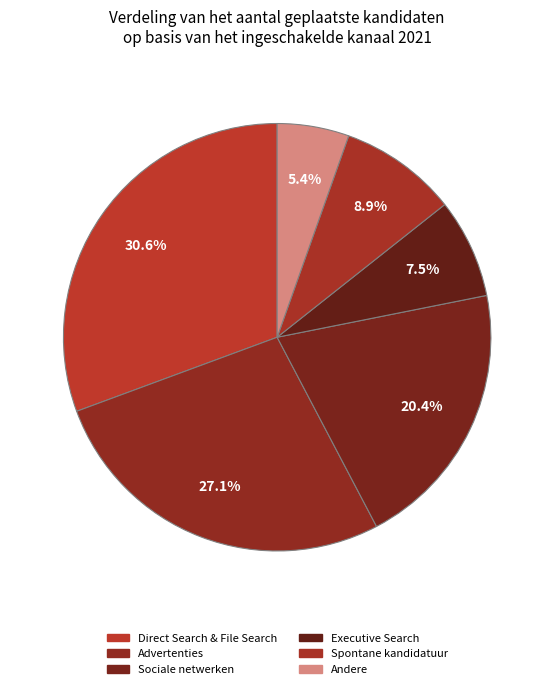

Which slice is the largest?

Direct Search & File Search